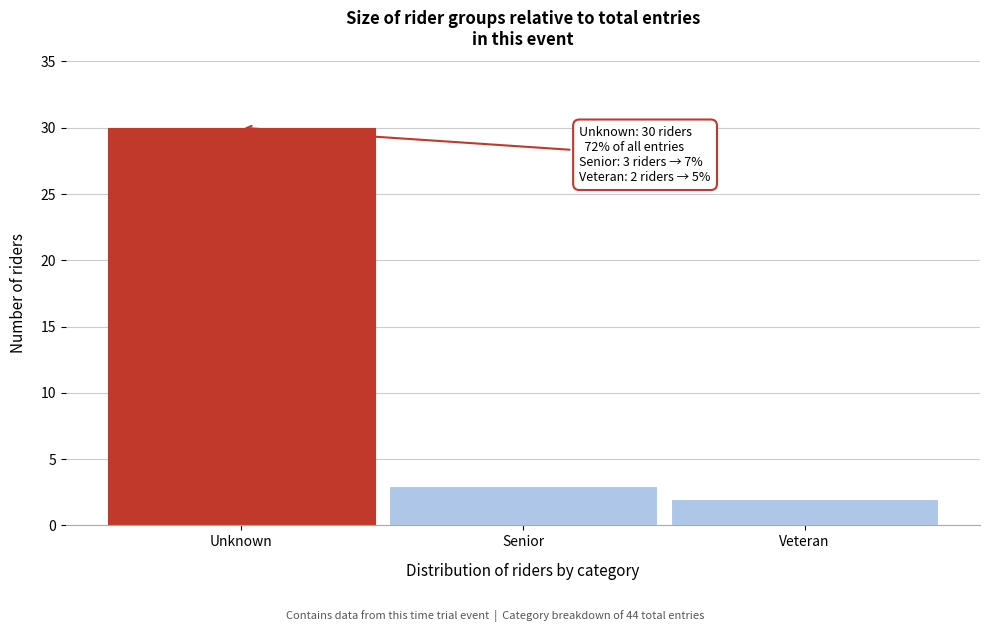

Reading left to right, what are all the values shown in this chart?

Unknown=30	Senior=3	Veteran=2